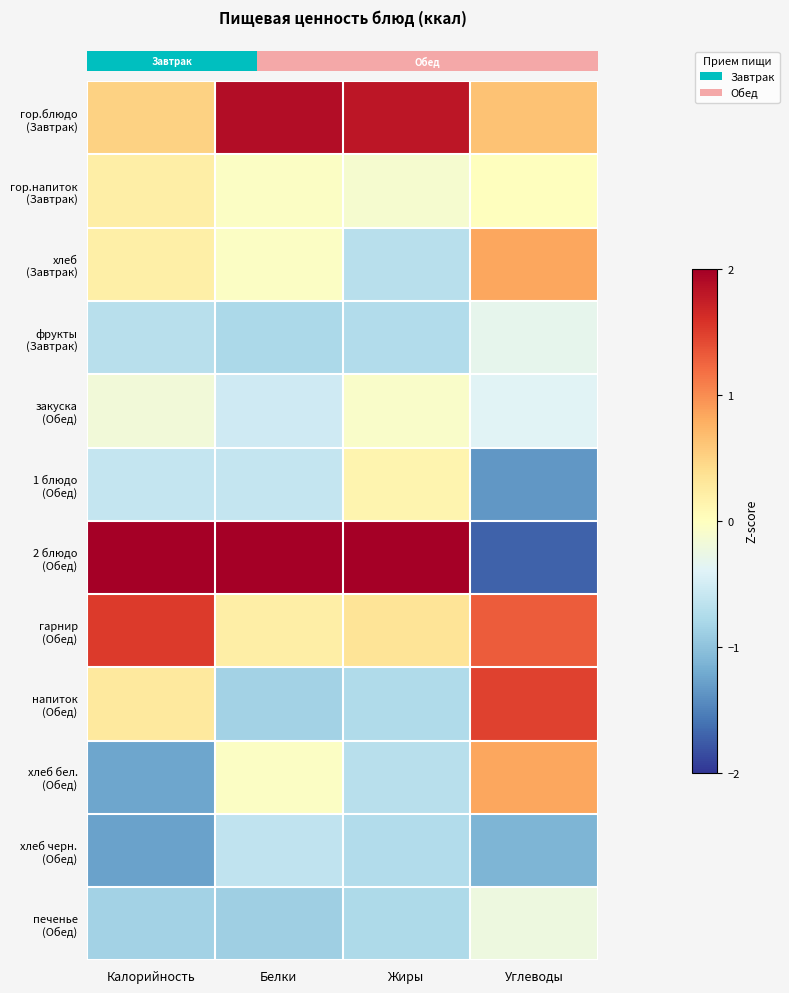

At which category does the chart reach its minimum across all series?

Углеводы